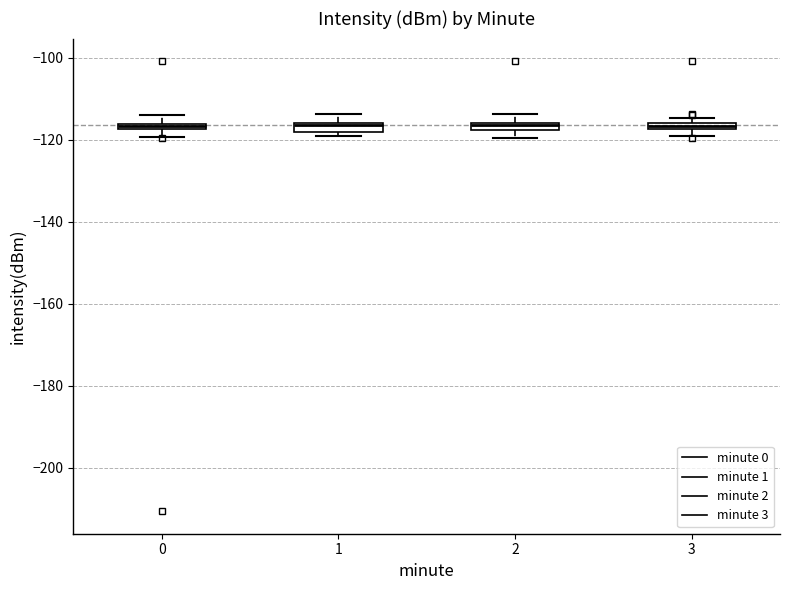

Where is the lower edge of the box at x = 0 on the y-axis? The values are not printed on the chart, so give them approximately, as read against the axis.

-118